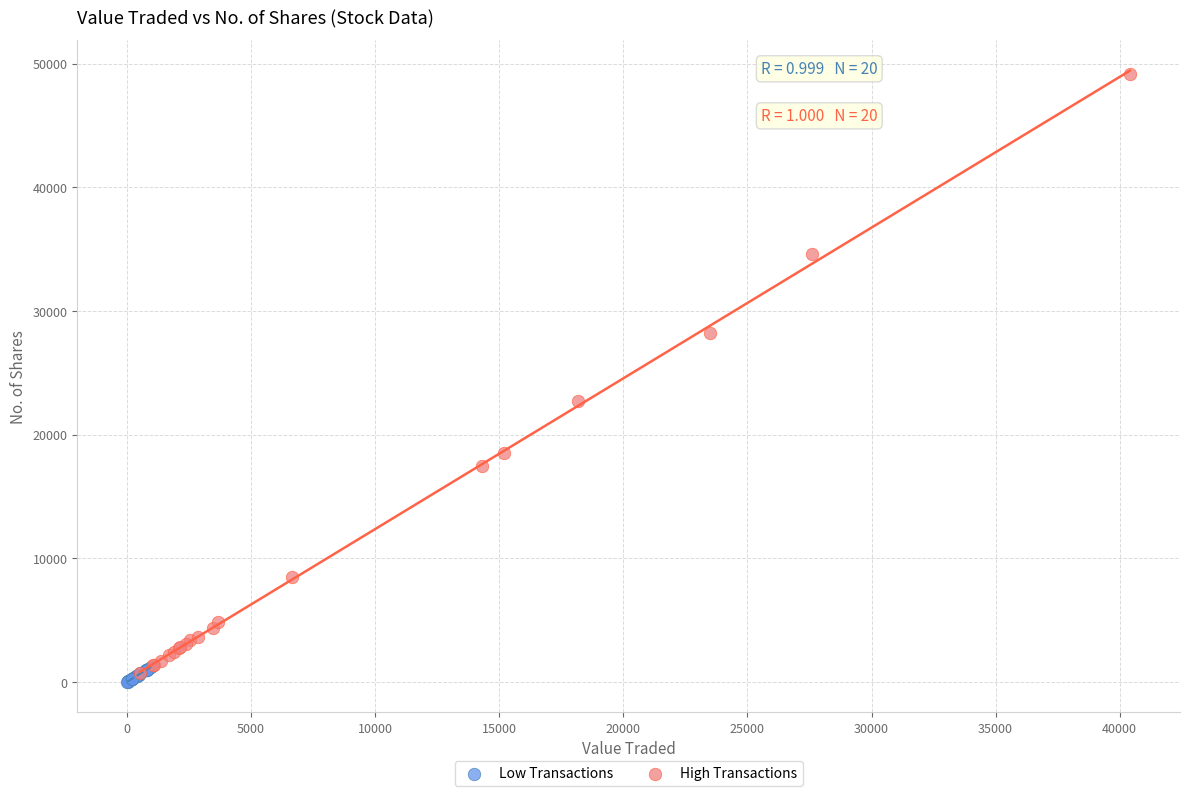

Which series contains the lowest Y value?

Low Transactions